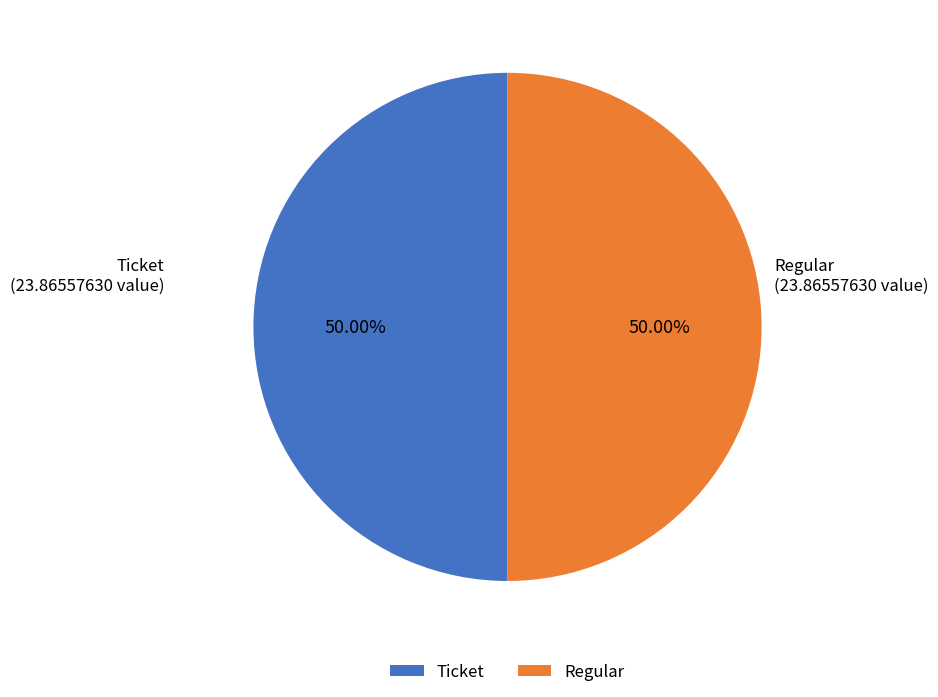

Is the sum of Ticket and Regular greater than half?

Yes